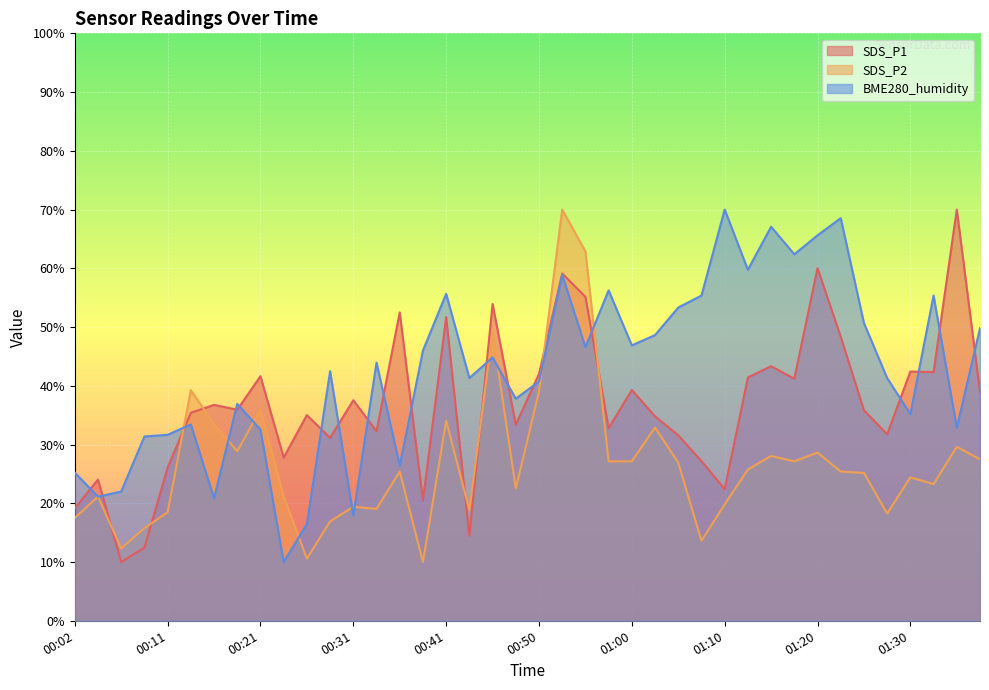

What is the label of the 10th point from the right?

01:15